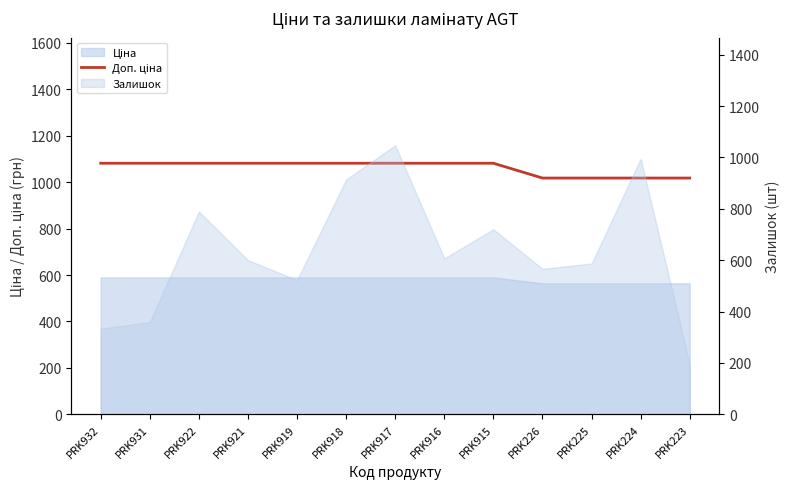

Rank the categories by value from highest to lowest.

PRK932, PRK931, PRK922, PRK921, PRK919, PRK918, PRK917, PRK916, PRK915, PRK226, PRK225, PRK224, PRK223